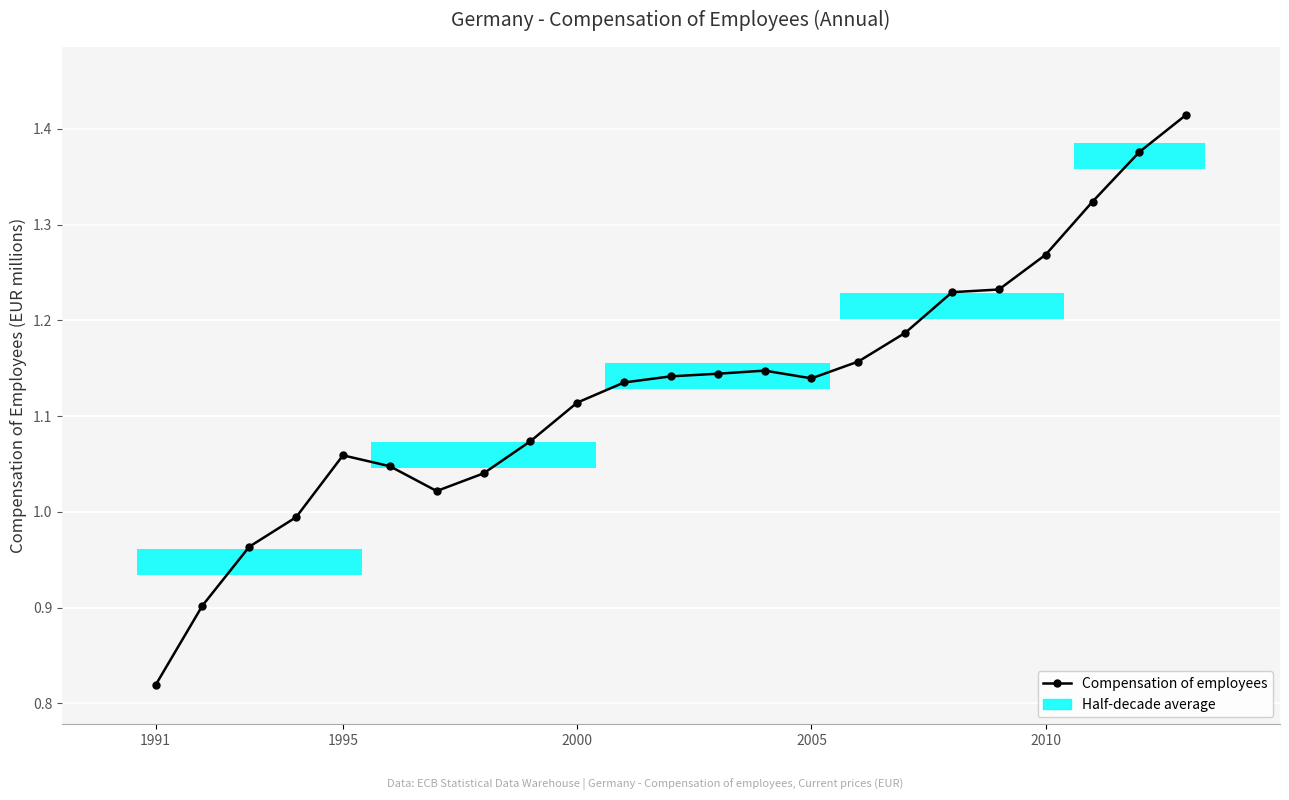

Are the bars horizontal?

Yes